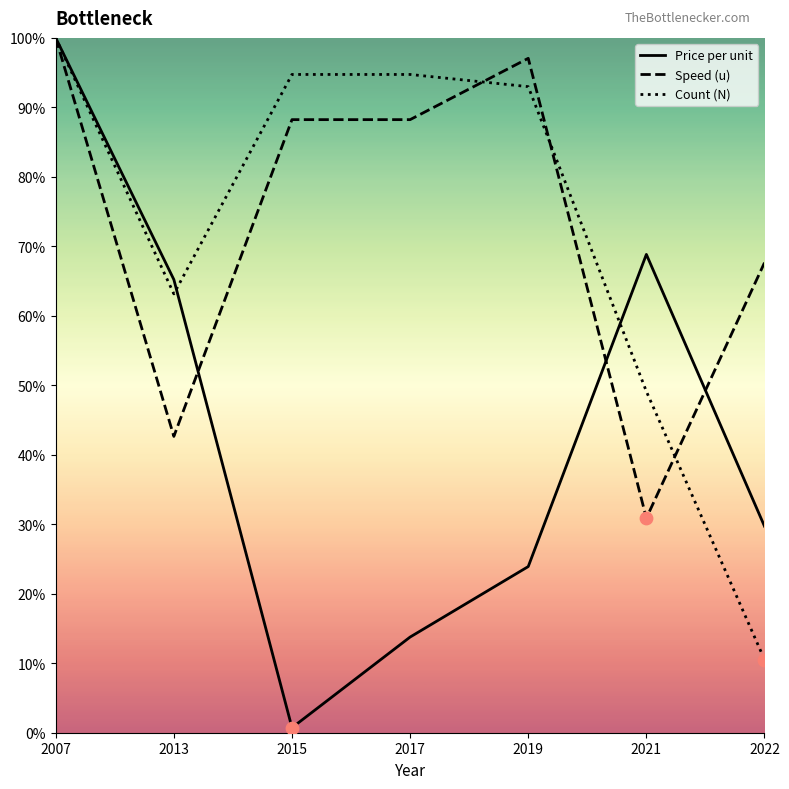

Which series reaches the minimum Y coordinate?

Price per unit